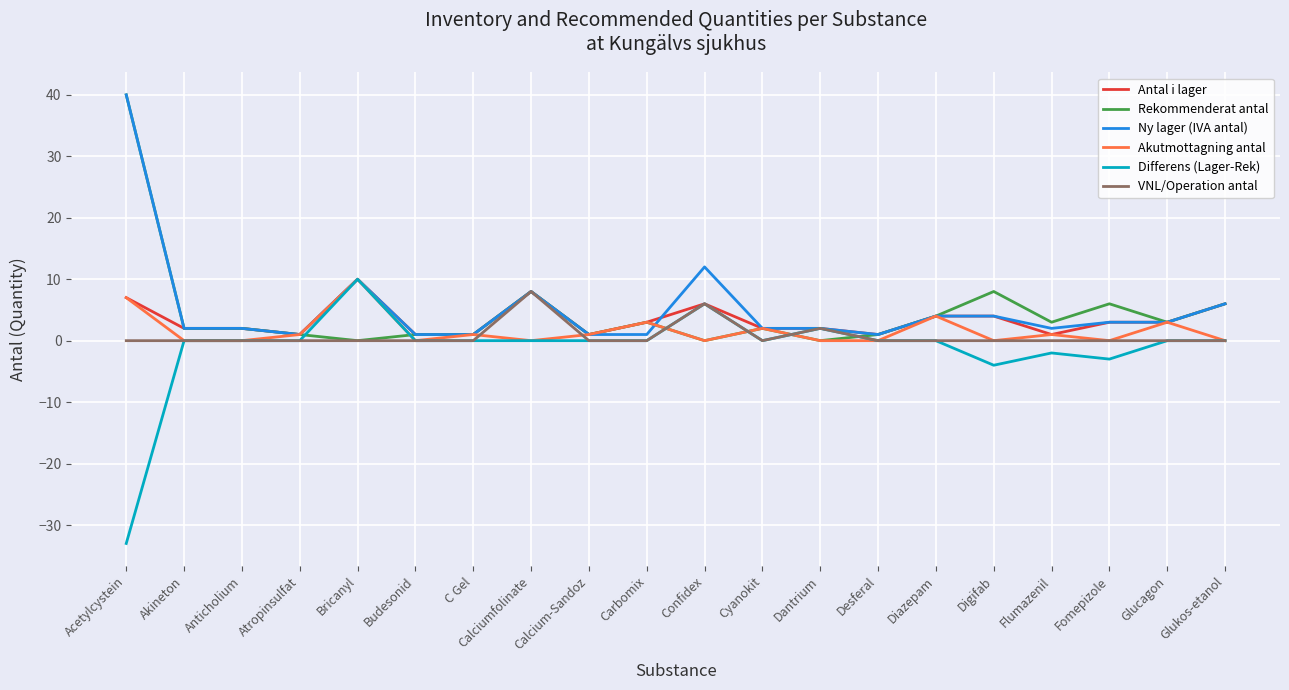

How many categories are shown in the chart?

20